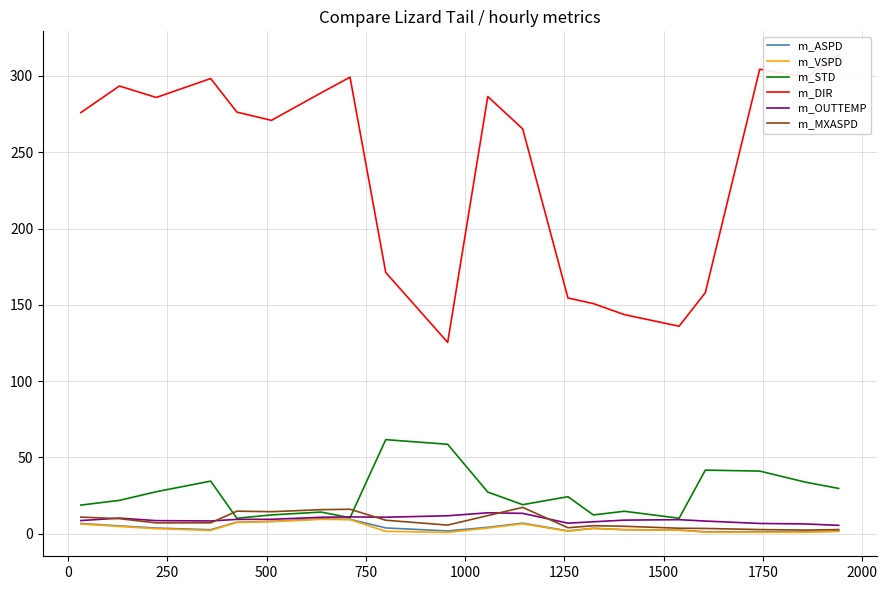

True or false: m_ASPD and m_VSPD cross at least once.

False